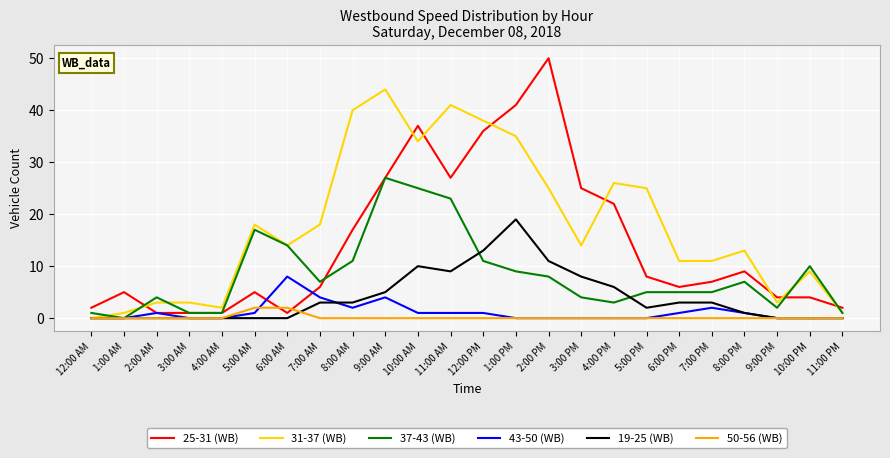

Rank the series by their maximum value, from highest to lowest.

25-31 (WB), 31-37 (WB), 37-43 (WB), 19-25 (WB), 43-50 (WB), 50-56 (WB)